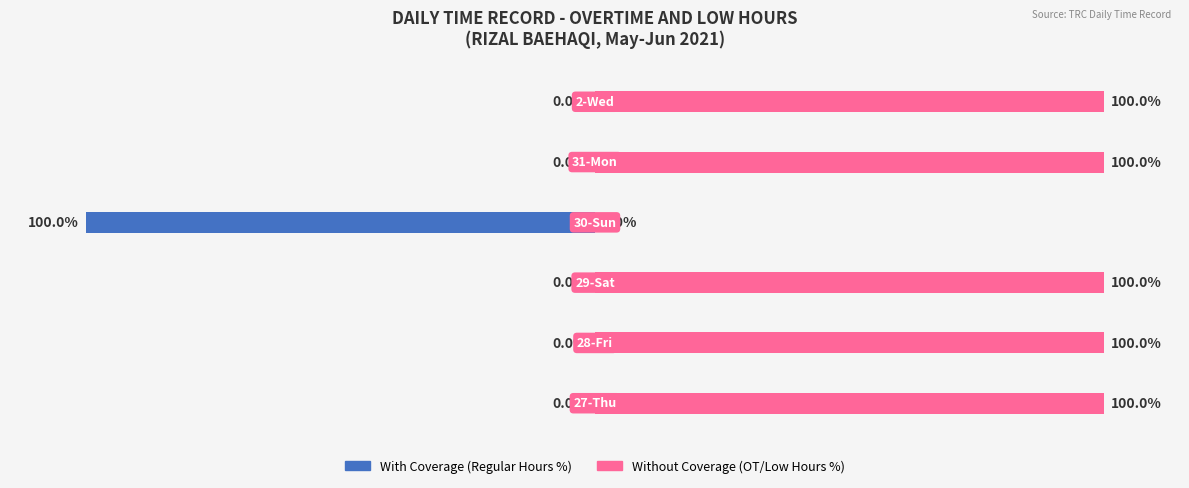

True or false: With Coverage has a value of 0 at 5.

True